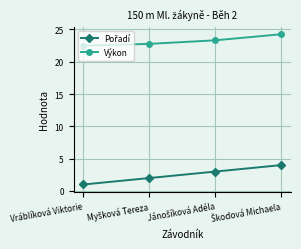

How many distinct data groups are displayed?

2